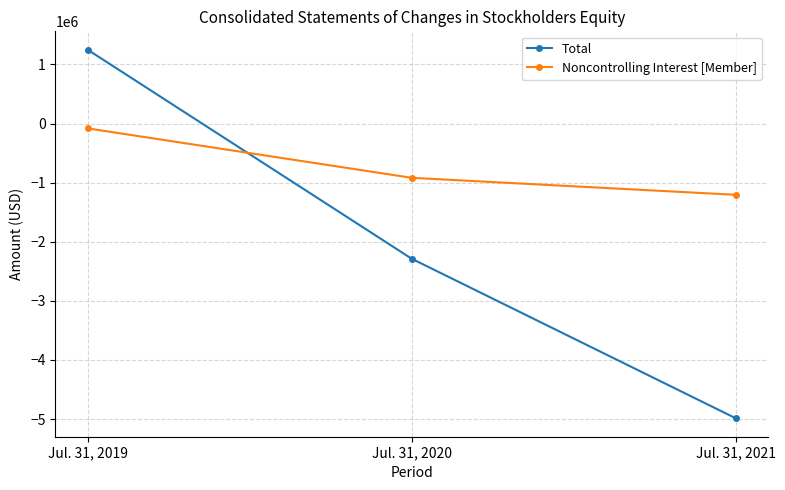

Reading right to left, list all the values displayed in this chart.

Total: -4986450	-2287191	1249280
Noncontrolling Interest [Member]: -1205073	-917489	-81141